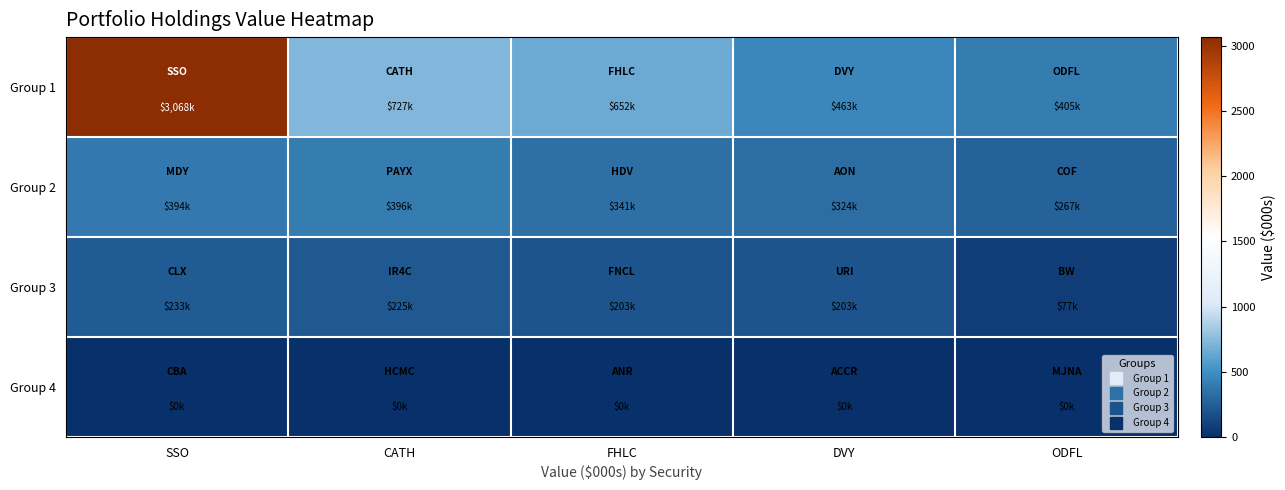

What is the maximum value shown in the chart?

3068